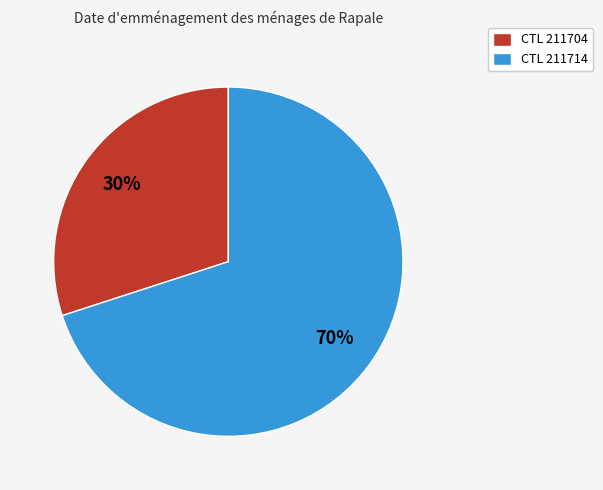

What is the majority slice?

CTL 211714